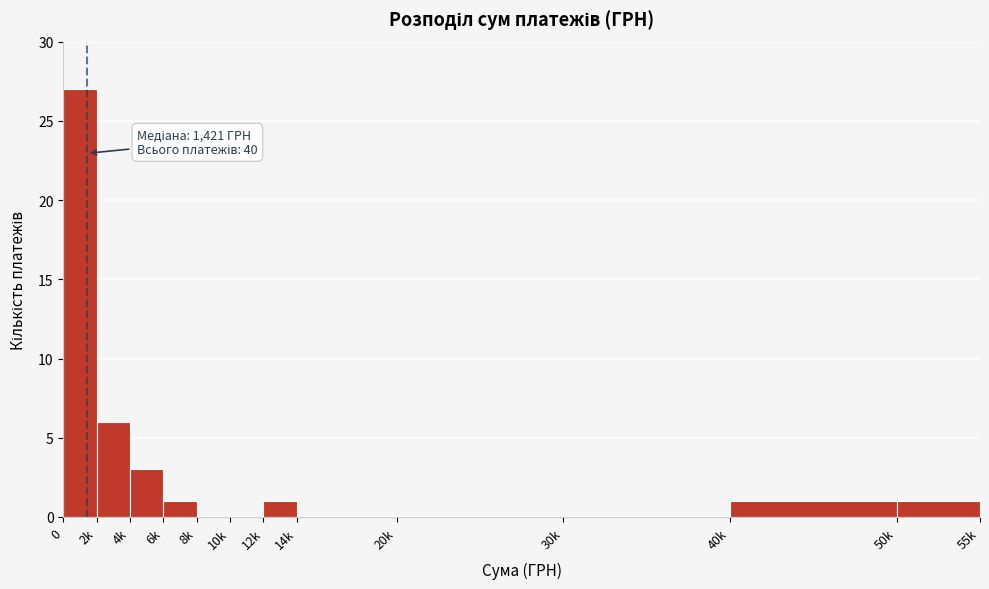

Reading left to right, transcribe all the data shown in this chart.

0=27	2k=6	4k=3	6k=1	8k=0	10k=0	12k=1	14k=0	20k=0	30k=0	40k=1	50k=1